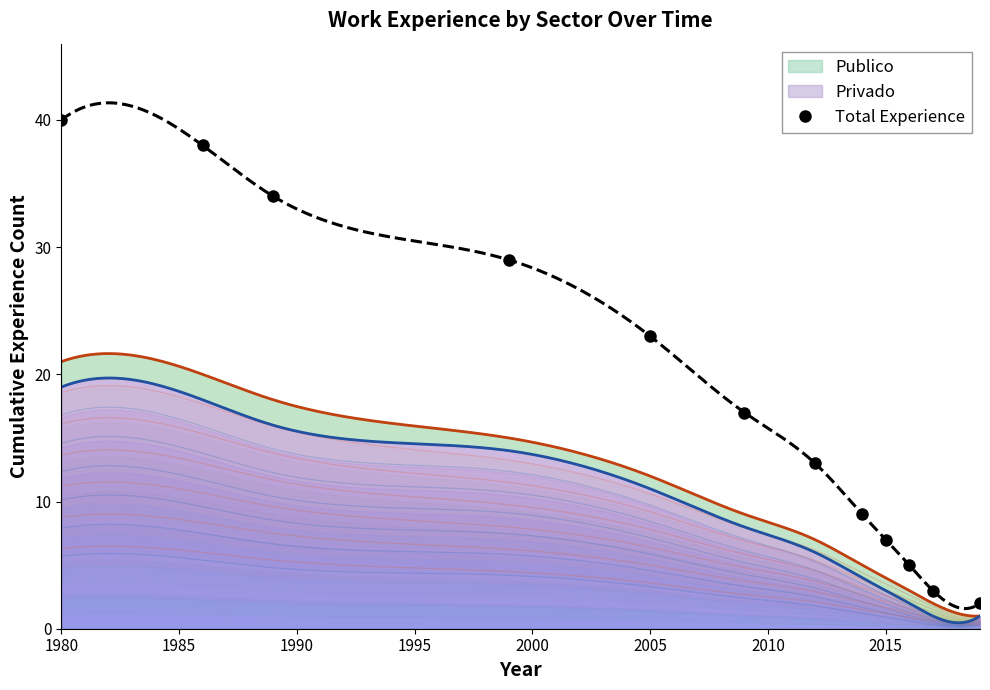

The Total Experience series shows 15 at 1980. True or false?

False